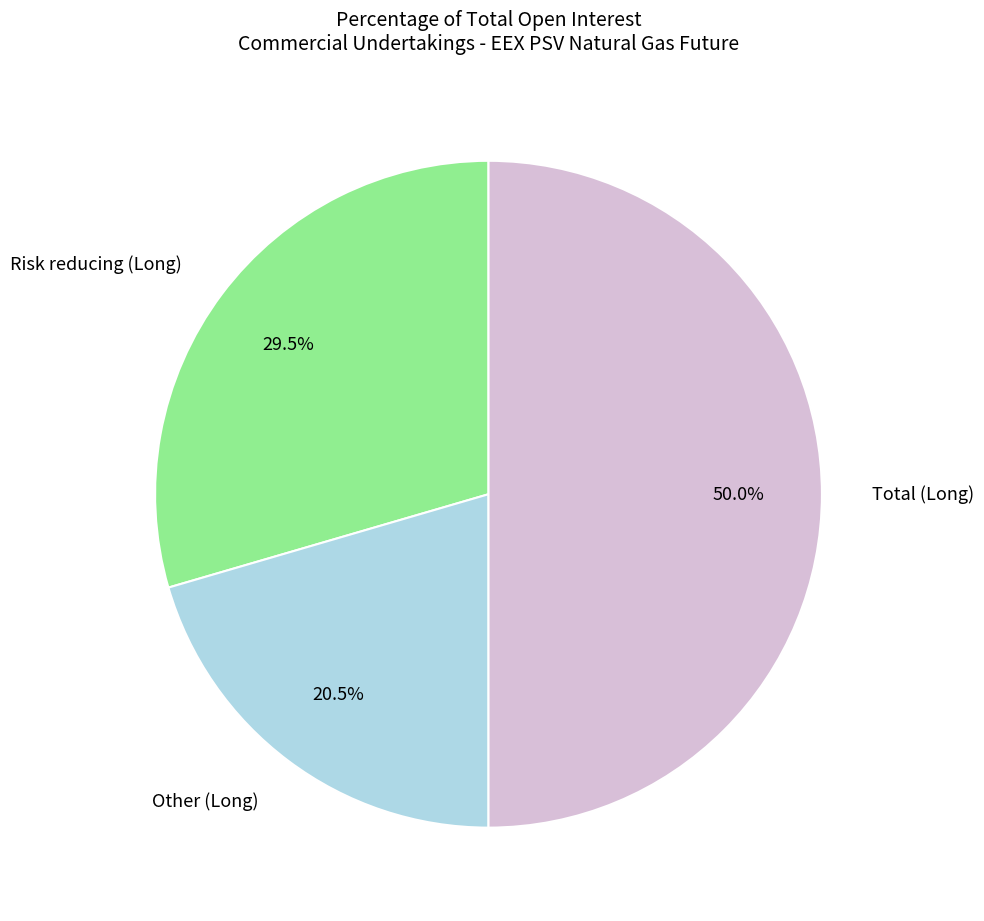

Does Other (Long) represent more than half of the total?

No